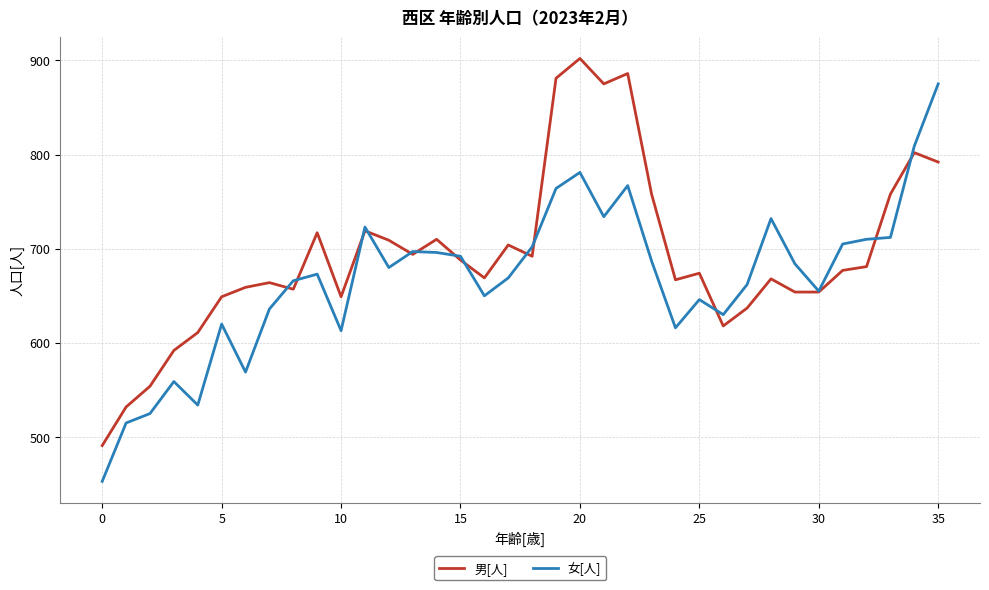

What is the minimum value for 男[人]?

491